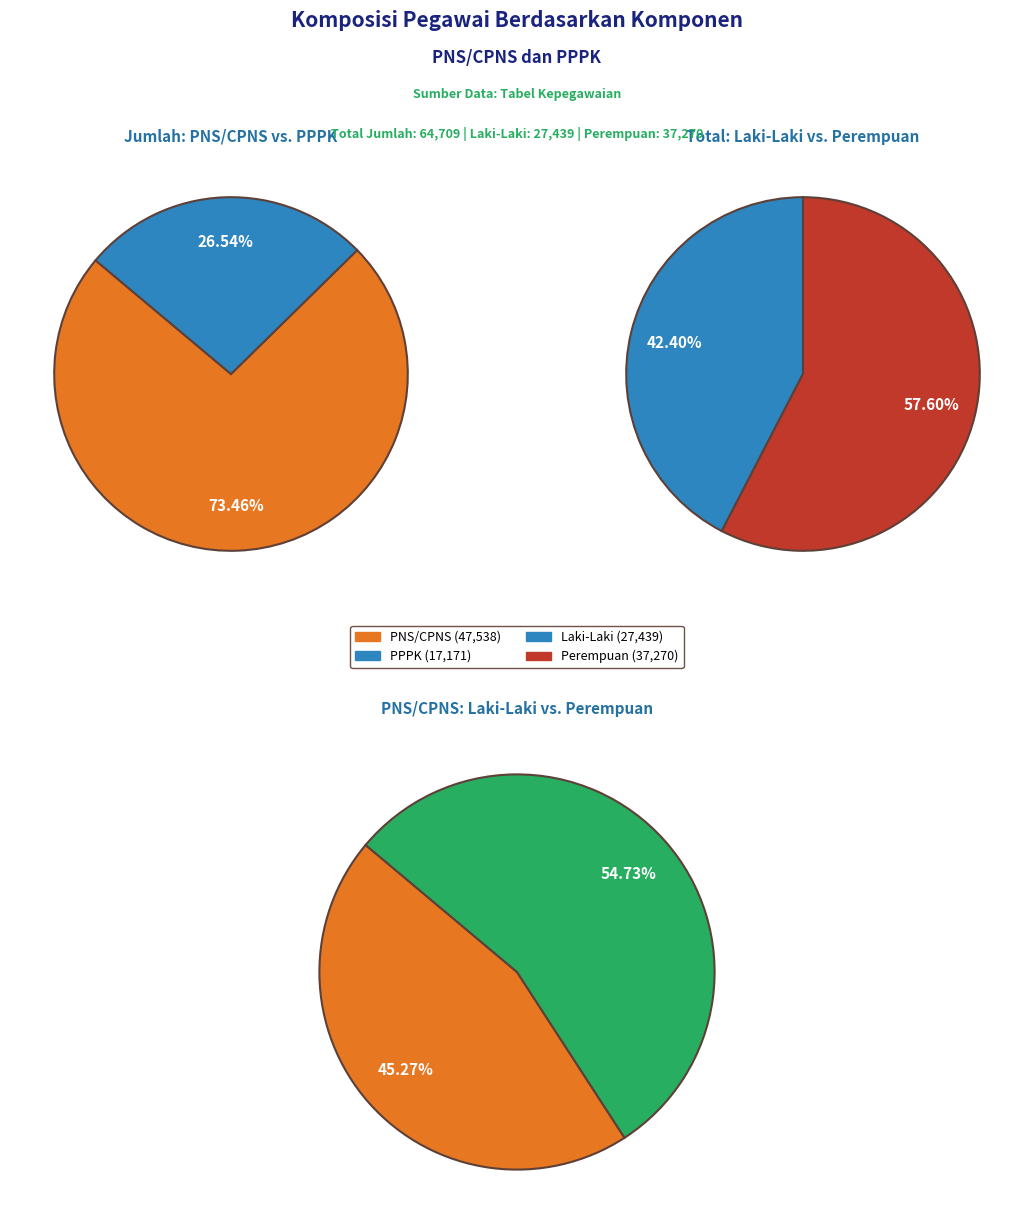

To the nearest percent, what is the difference between the PPPK and PNS/CPNS slice percentages?

47%